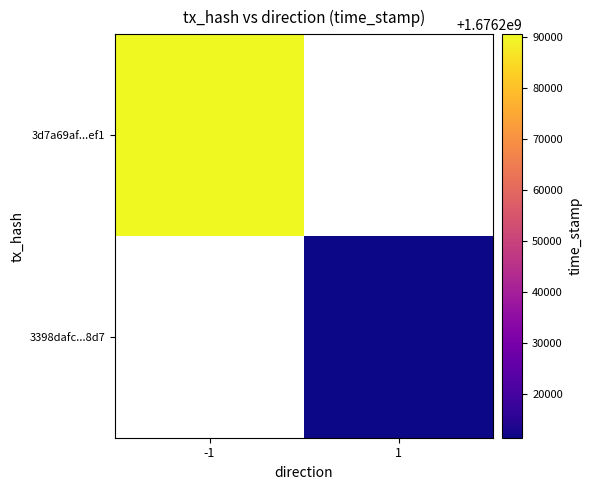

List the series in order of their peak value, highest first.

3d7a69af...ef1, 3398dafc...8d7